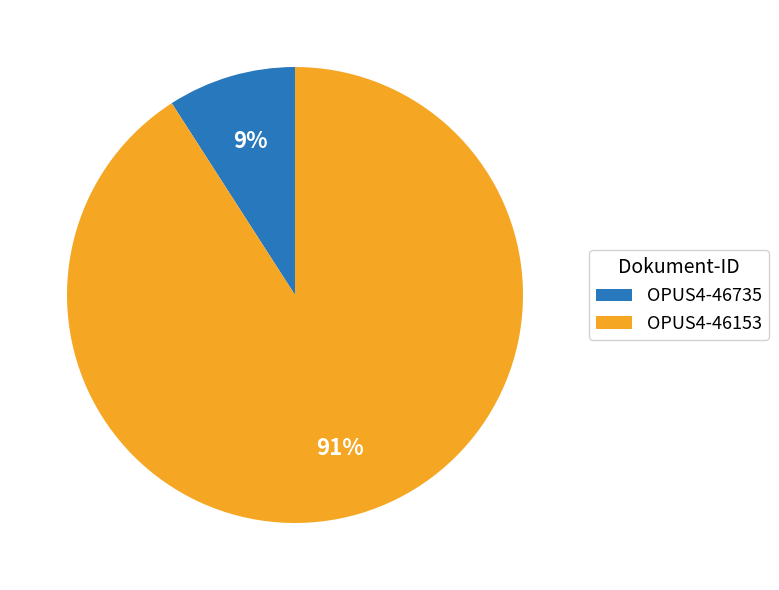

To the nearest percent, what portion does OPUS4-46735 represent?

9%